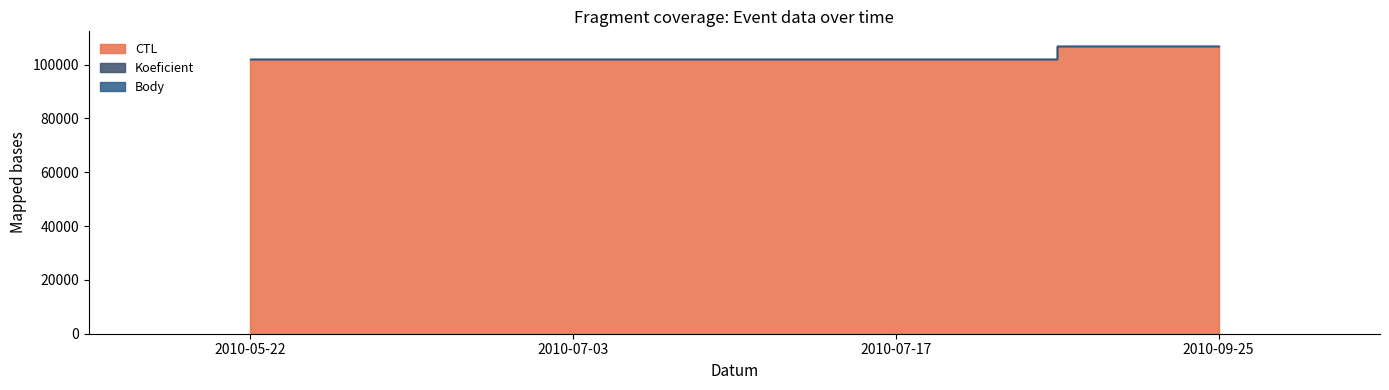

How many data points in CTL are above 102008?

1